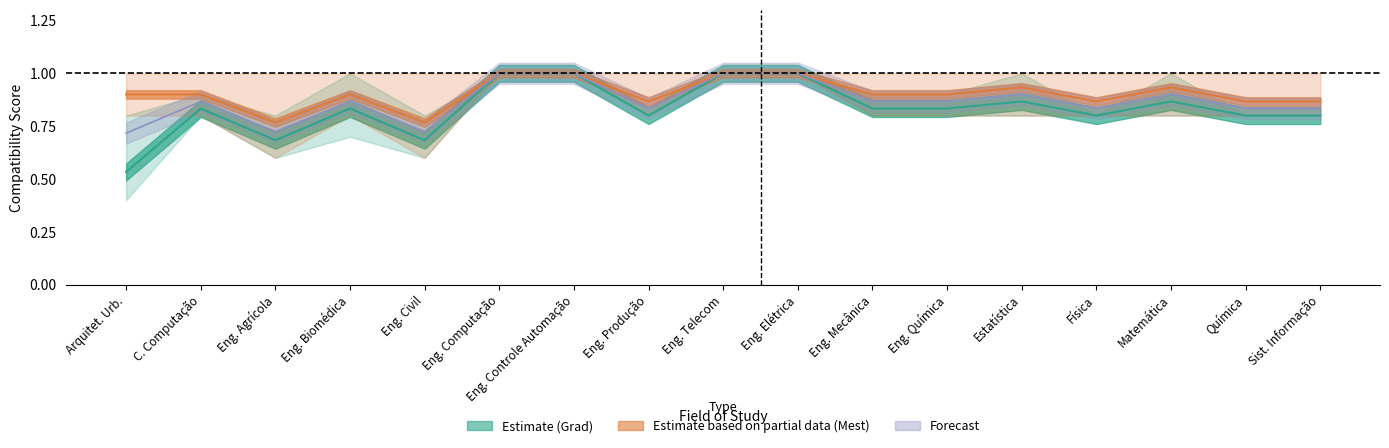

What is the label of the 1st point from the right?

Sist. Informação